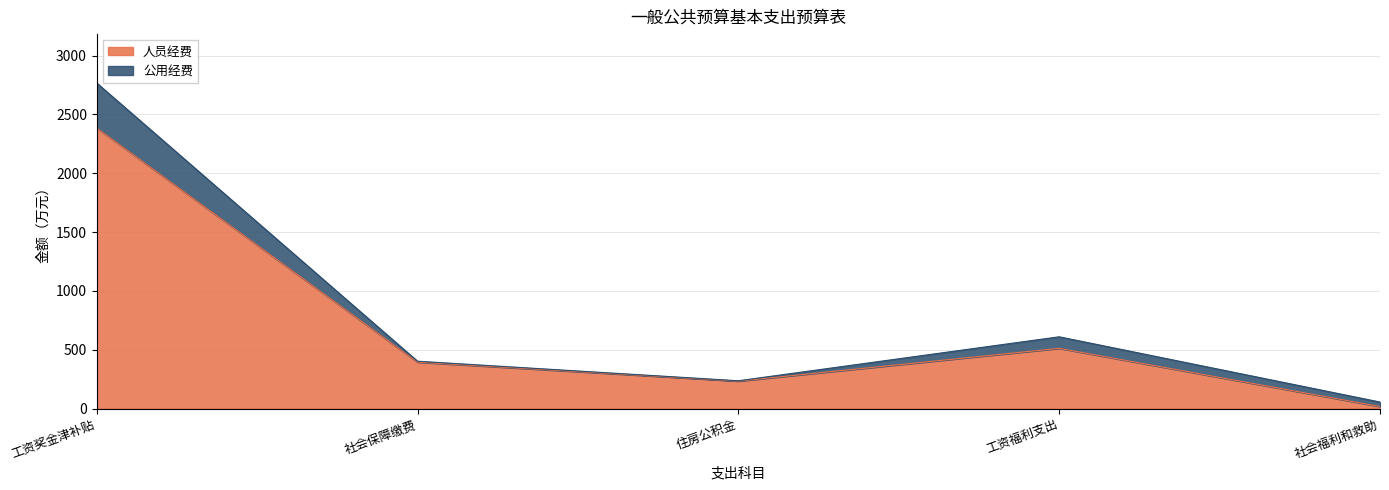

Where does the data first go above 394?

工资奖金津补贴